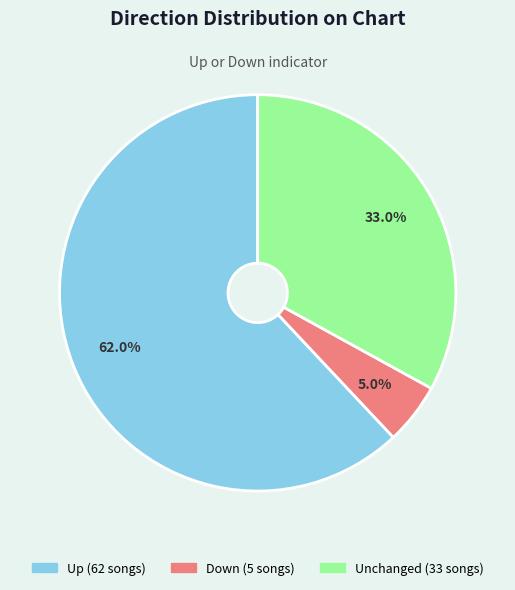

Is there a majority slice in this chart?

Yes